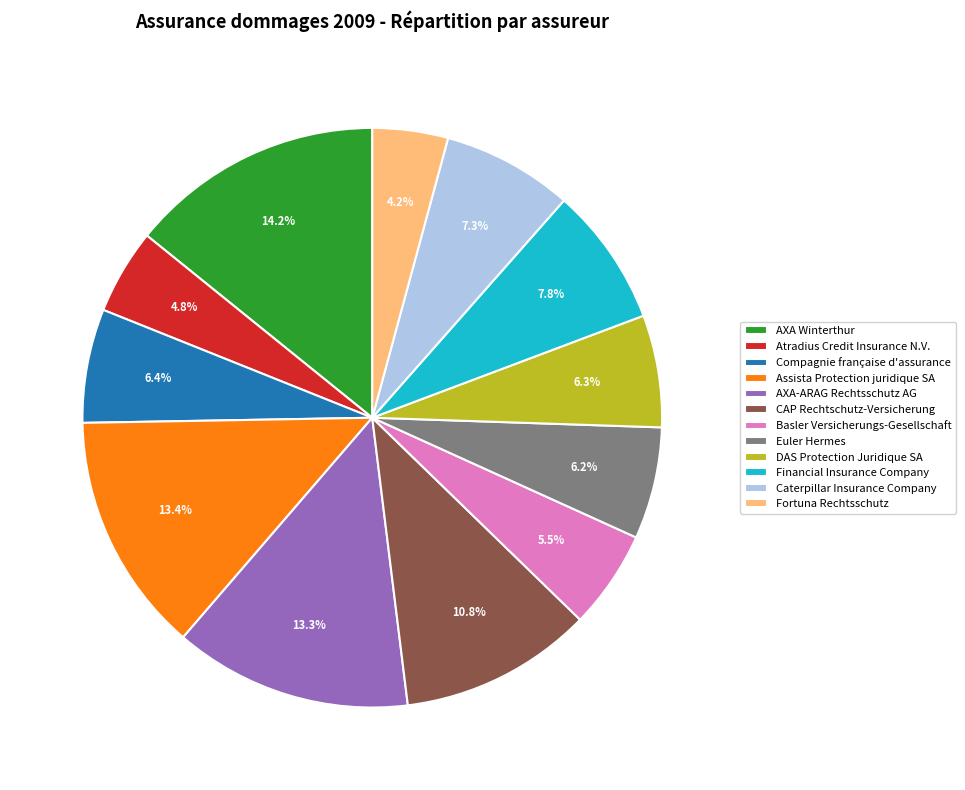

Does any single category account for the majority?

No